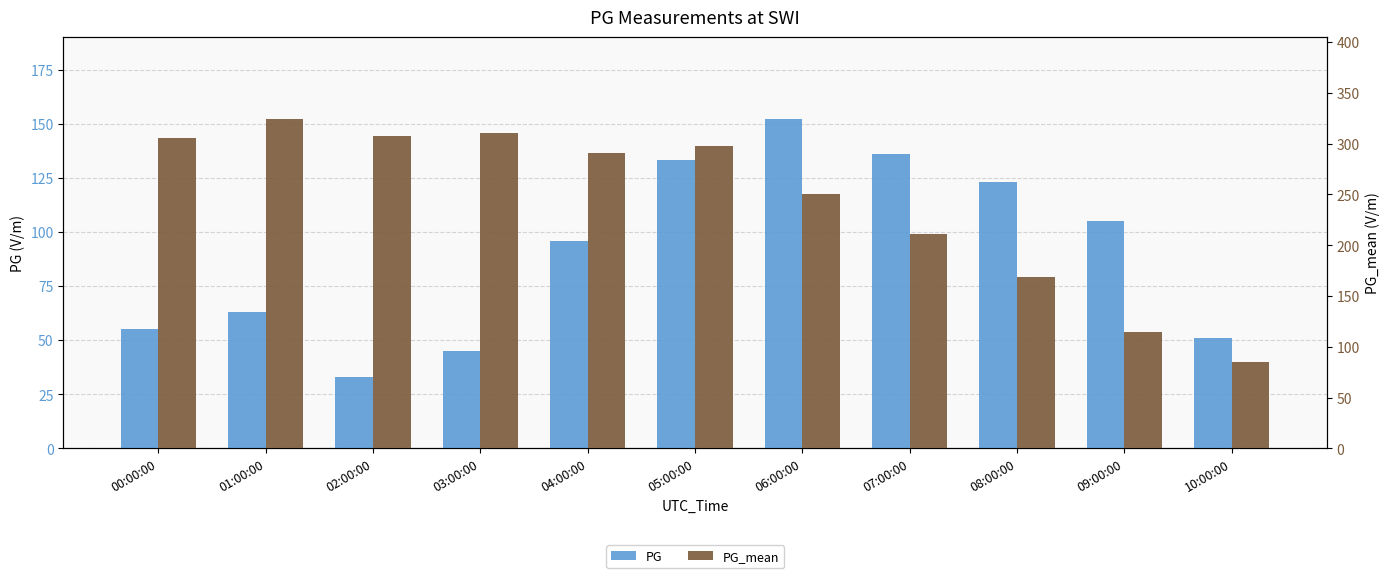

Which has a higher value, 10:00:00 or 06:00:00?

06:00:00